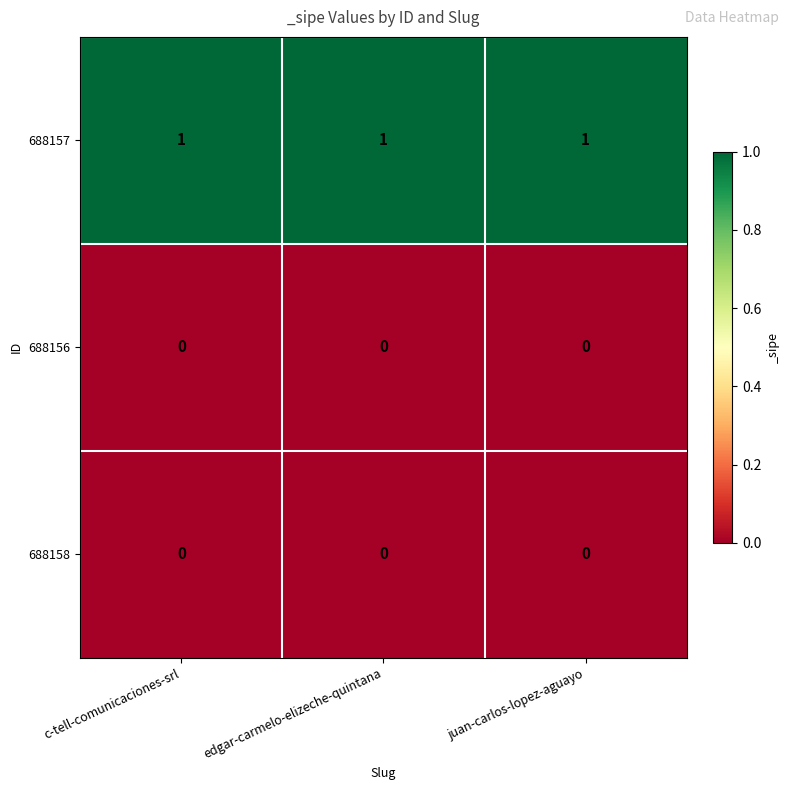

At how many categories does at least one series exceed 0?

3